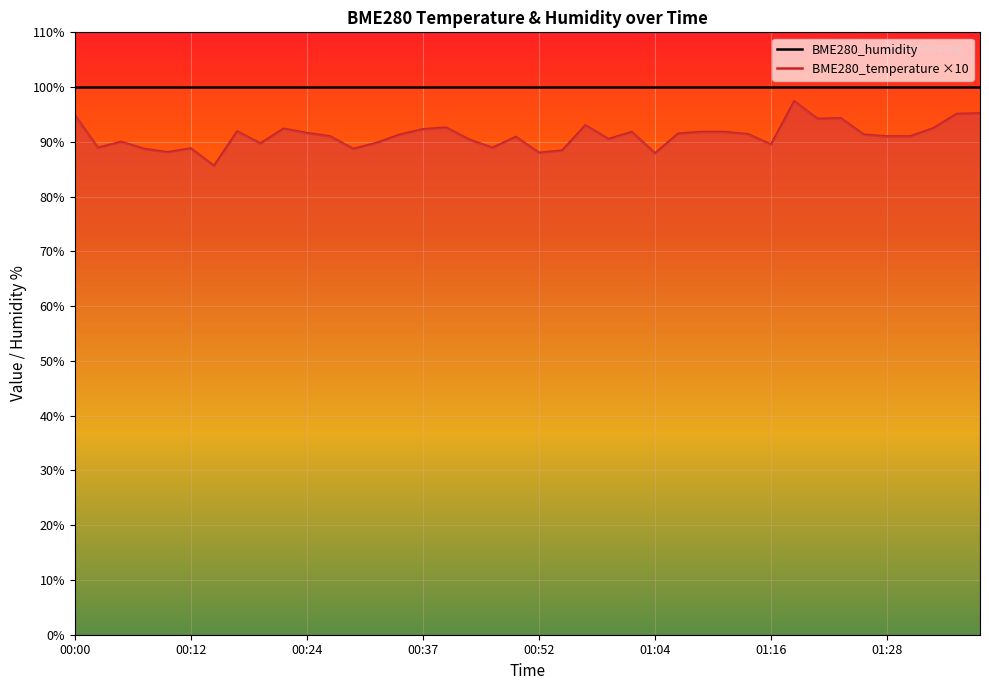

Which series has the largest total across all categories?

BME280_humidity (line)